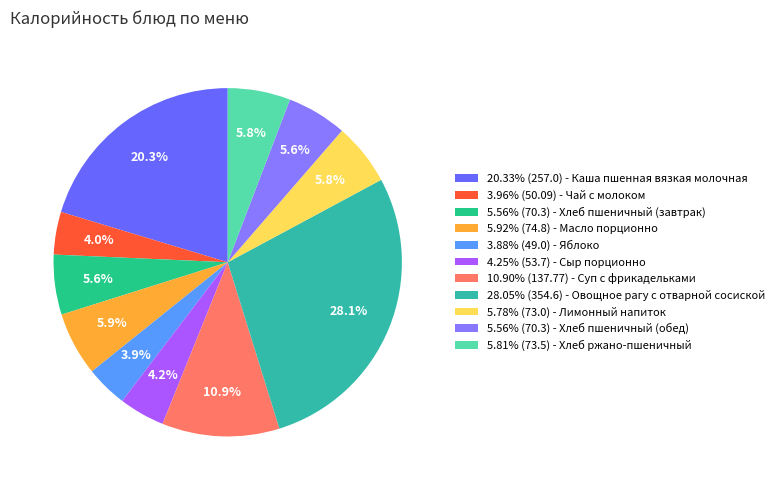

Is there a majority slice in this chart?

No